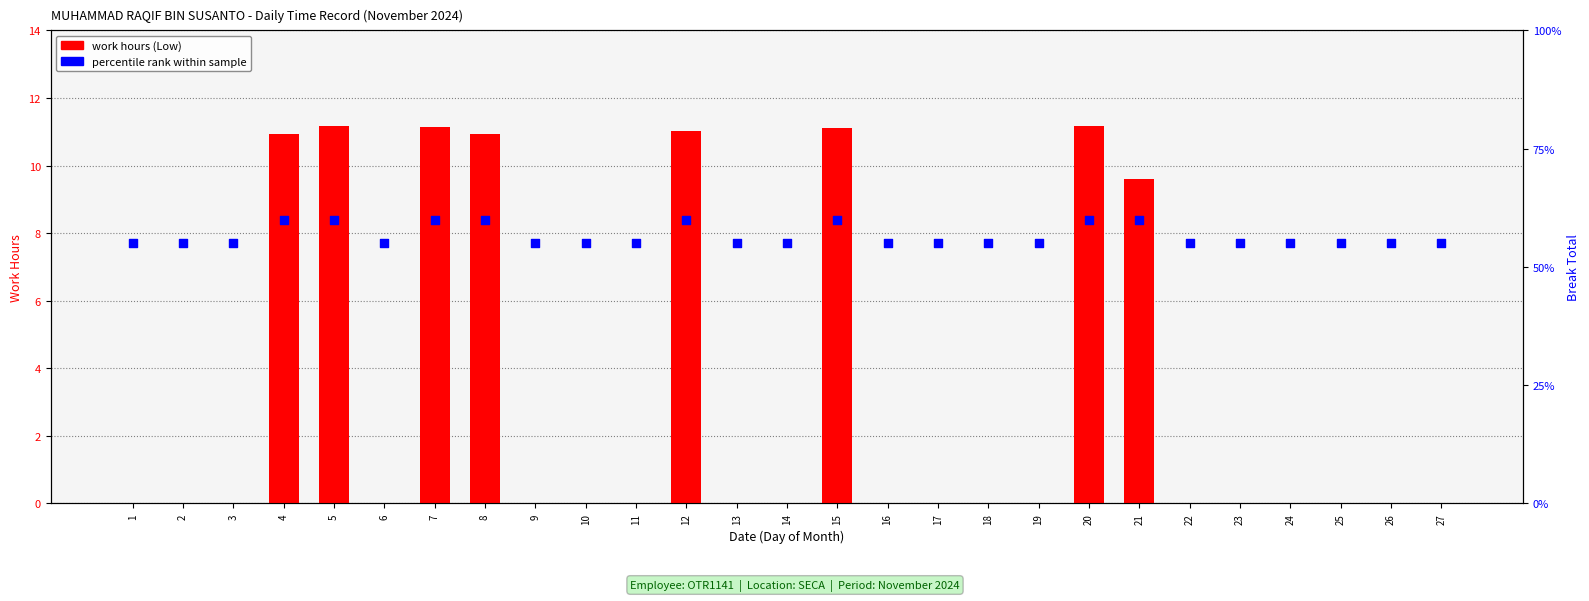

Which series has the largest Y range (max minus min)?

work hours (Low)